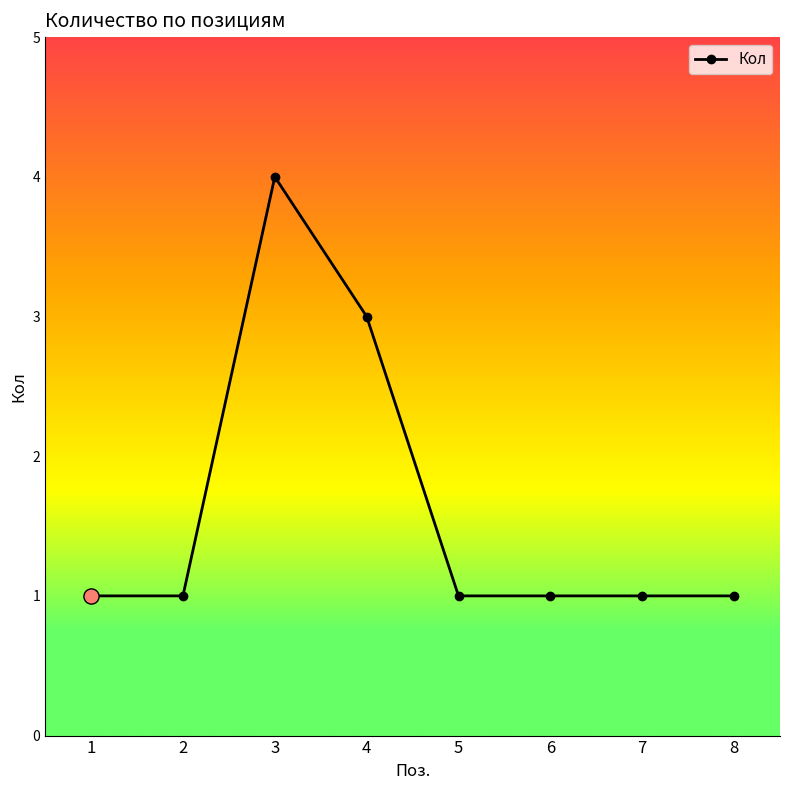

What is the ratio of the value at 6 to the value at 2?

1.0